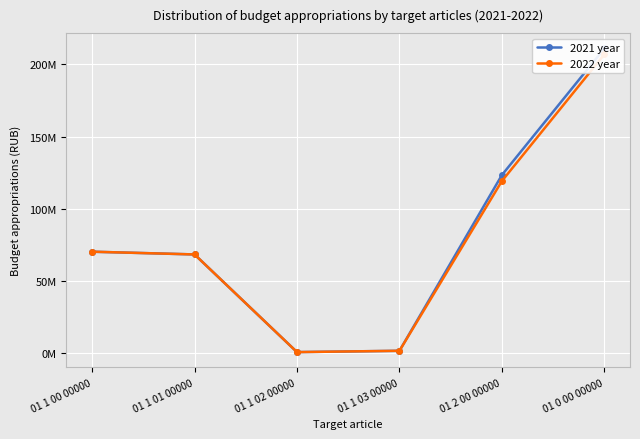

Rank the categories by 2021 year value from lowest to highest.

01 1 02 00000, 01 1 03 00000, 01 1 01 00000, 01 1 00 00000, 01 2 00 00000, 01 0 00 00000